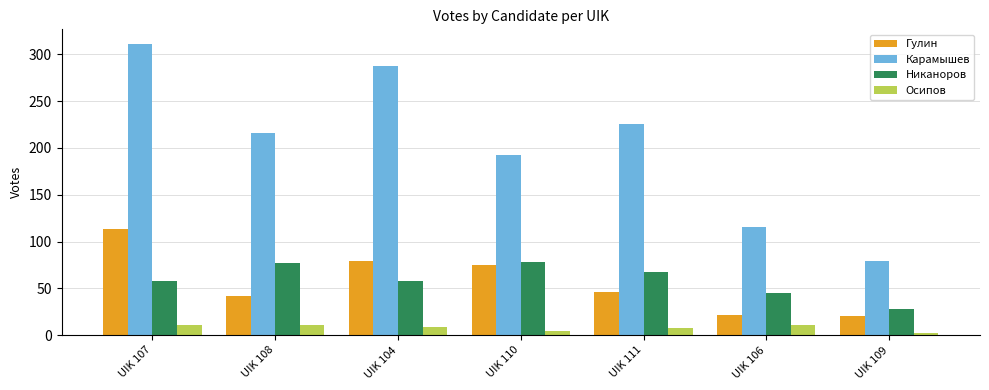

What is the label of the 7th bar from the left?

UIK 109